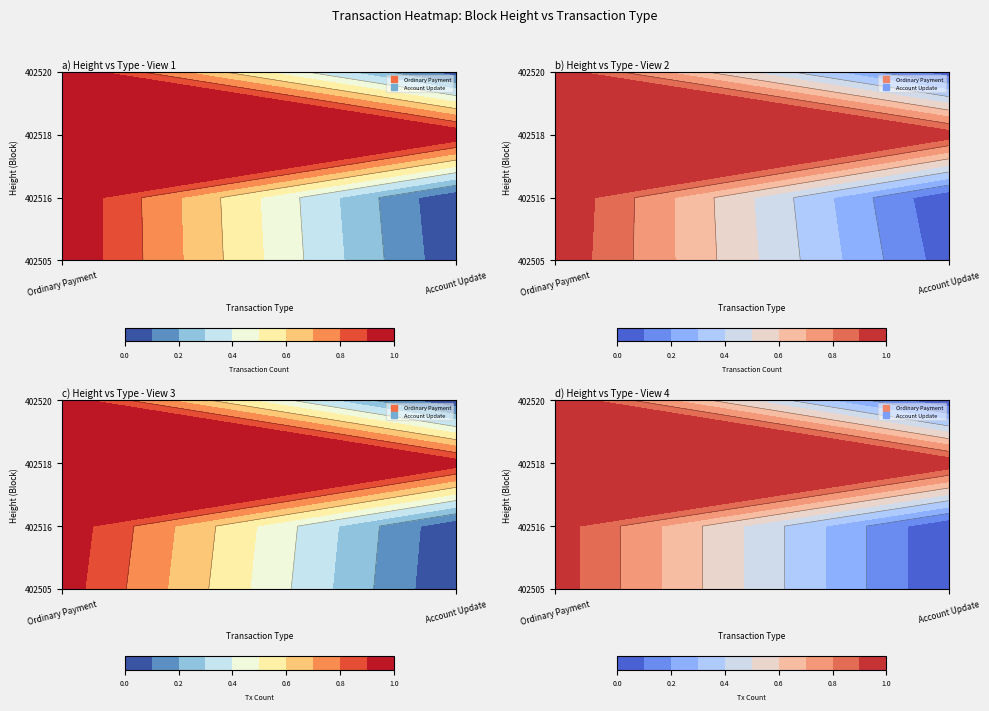

What is the sum of all 402518 values?

2